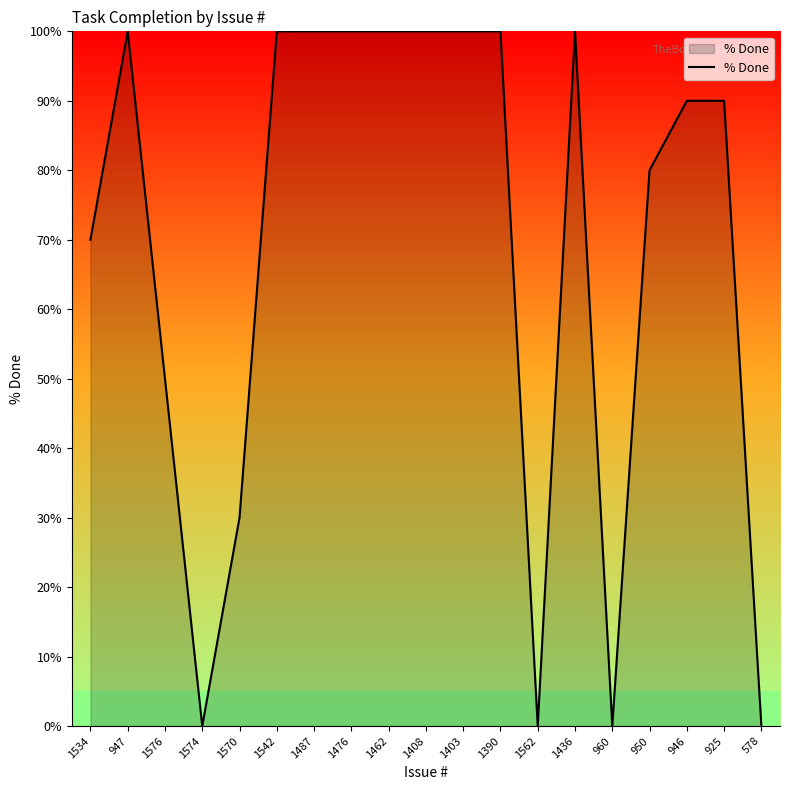

Is it true that the value at 1436 is 100?

True